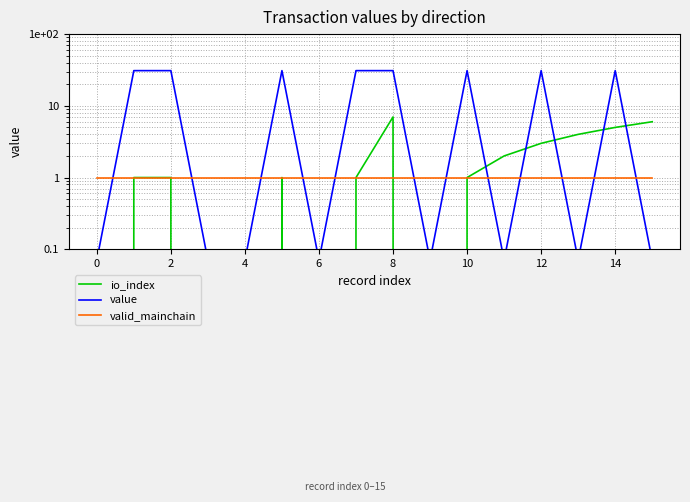

What is the total value across all series at 2?

33.0